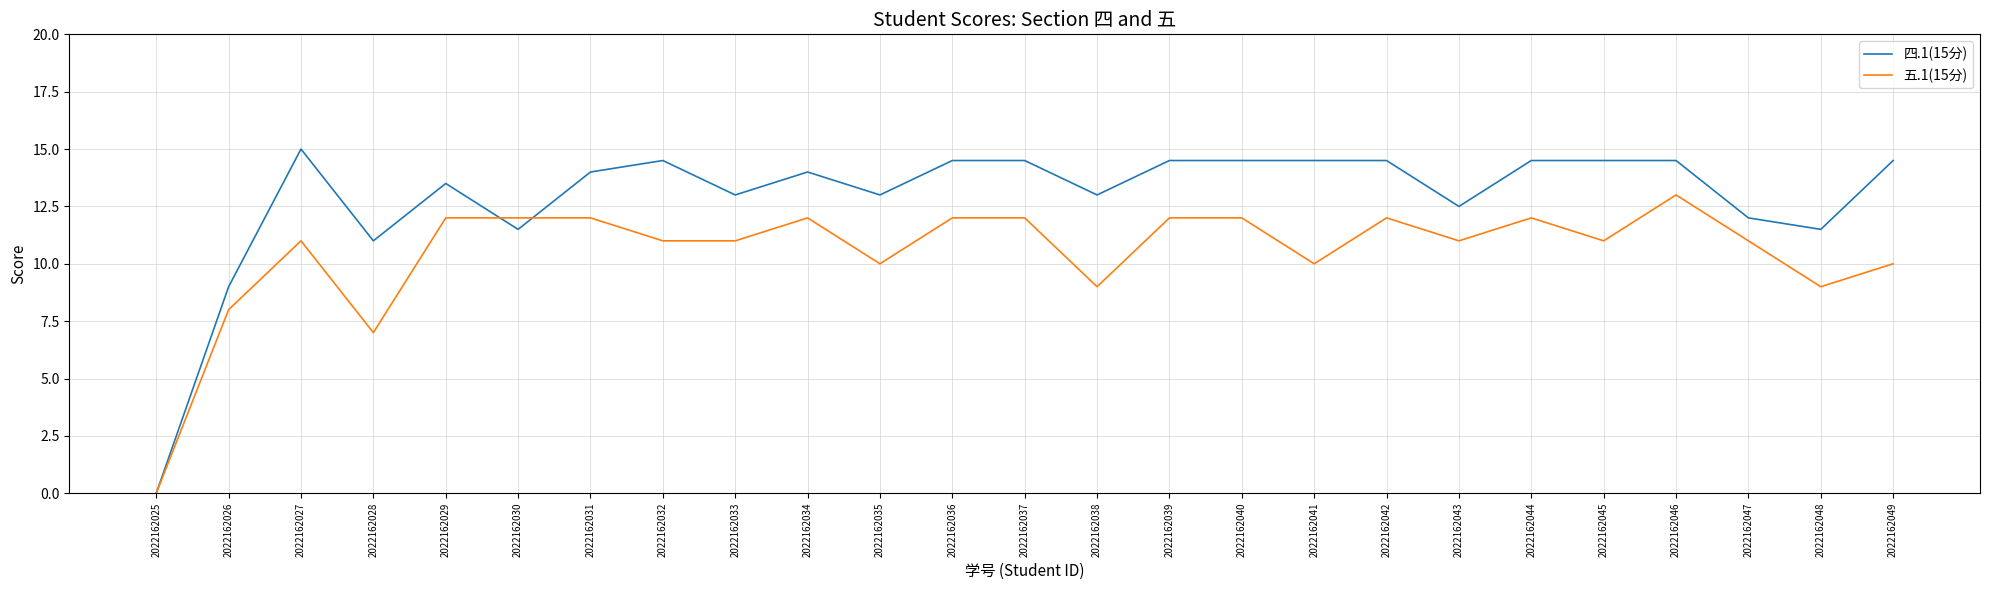

True or false: 四.1(15分) and 五.1(15分) intersect in this chart.

True